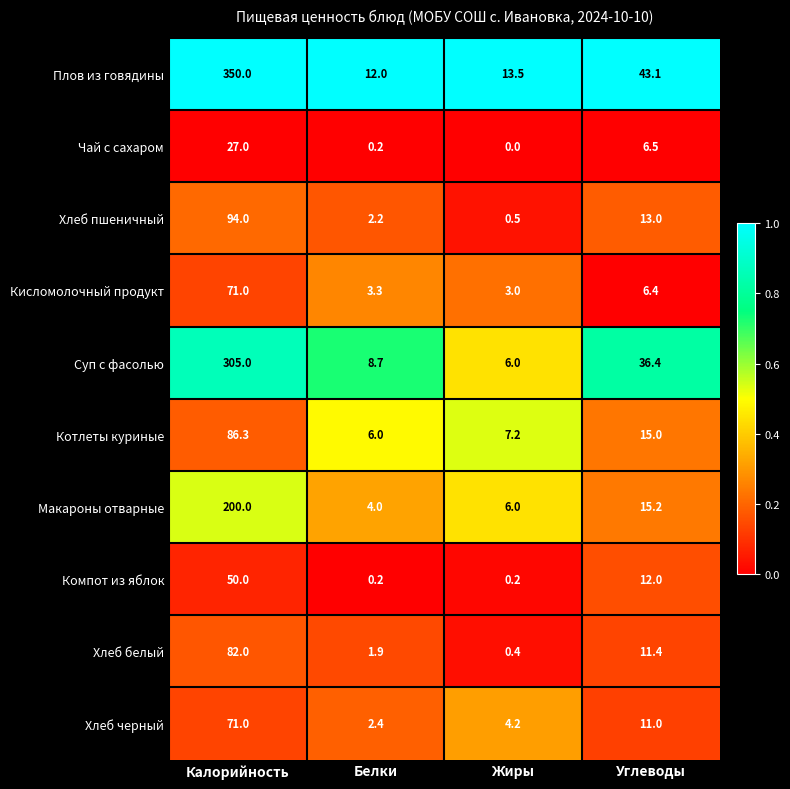

List the labels in order of Котлеты куриные value, largest first.

Калорийность, Углеводы, Жиры, Белки